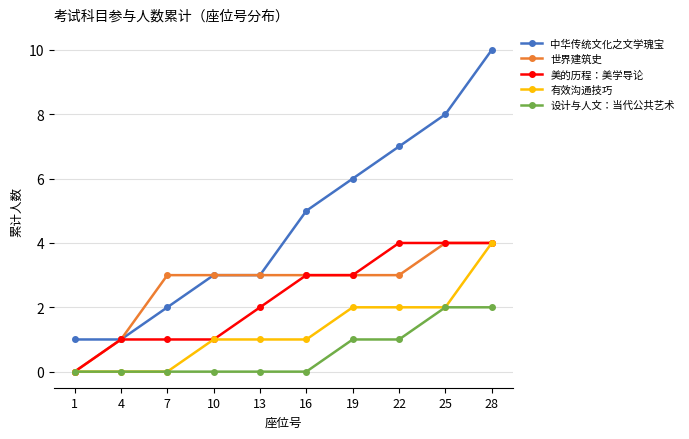

What is the maximum value shown in the chart?

10